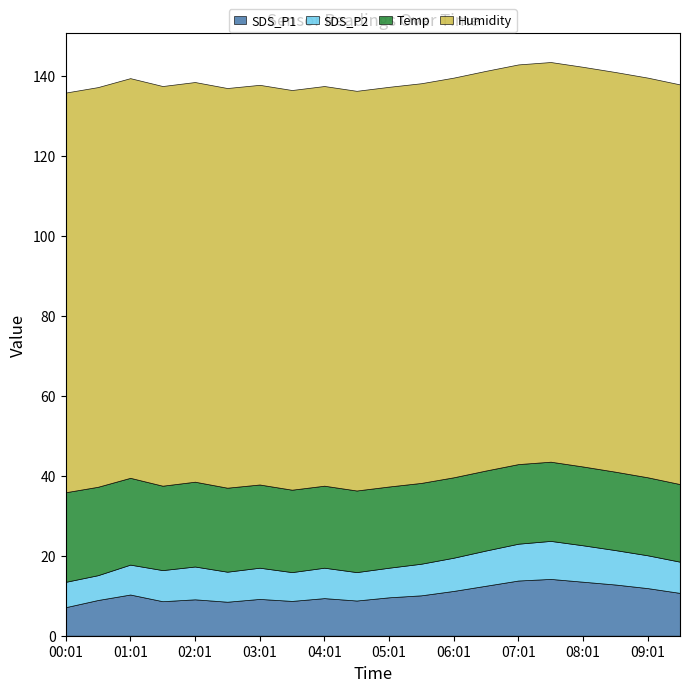

Reading left to right, transcribe all the data shown in this chart.

SDS_P1: 00:01=7.1	00:31=8.9	01:01=10.3	01:31=8.6	02:01=9.1	02:31=8.5	03:01=9.2	03:31=8.7	04:01=9.4	04:31=8.8	05:01=9.6	05:31=10.1	06:01=11.2	06:31=12.5	07:01=13.8	07:31=14.2	08:01=13.5	08:31=12.8	09:01=11.9	09:31=10.7
SDS_P2: 00:01=6.3	00:31=6.2	01:01=7.5	01:31=7.8	02:01=8.2	02:31=7.5	03:01=7.8	03:31=7.2	04:01=7.6	04:31=7.1	05:01=7.4	05:31=7.9	06:01=8.3	06:31=8.8	07:01=9.2	07:31=9.5	08:01=9.1	08:31=8.6	09:01=8.2	09:31=7.8
Temp: 00:01=22.4	00:31=22.1	01:01=21.7	01:31=21.1	02:01=21.2	02:31=21.0	03:01=20.8	03:31=20.6	04:01=20.5	04:31=20.4	05:01=20.3	05:31=20.2	06:01=20.1	06:31=20.0	07:01=19.9	07:31=19.8	08:01=19.7	08:31=19.6	09:01=19.5	09:31=19.4
Humidity: 00:01=99.9	00:31=99.9	01:01=99.9	01:31=99.9	02:01=99.9	02:31=99.9	03:01=99.9	03:31=99.9	04:01=99.9	04:31=99.9	05:01=99.9	05:31=99.9	06:01=99.9	06:31=99.9	07:01=99.9	07:31=99.9	08:01=99.9	08:31=99.9	09:01=99.9	09:31=99.9